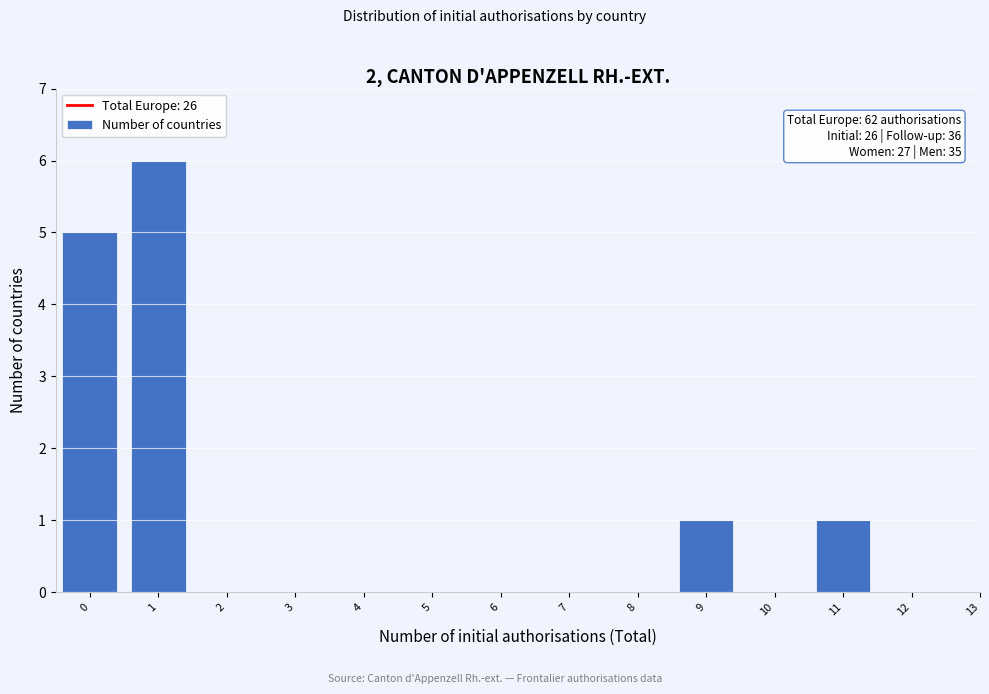

Reading left to right, extract all data points from this chart.

0=5	1=6	2=0	3=0	4=0	5=0	6=0	7=0	8=0	9=1	10=0	11=1	12=0